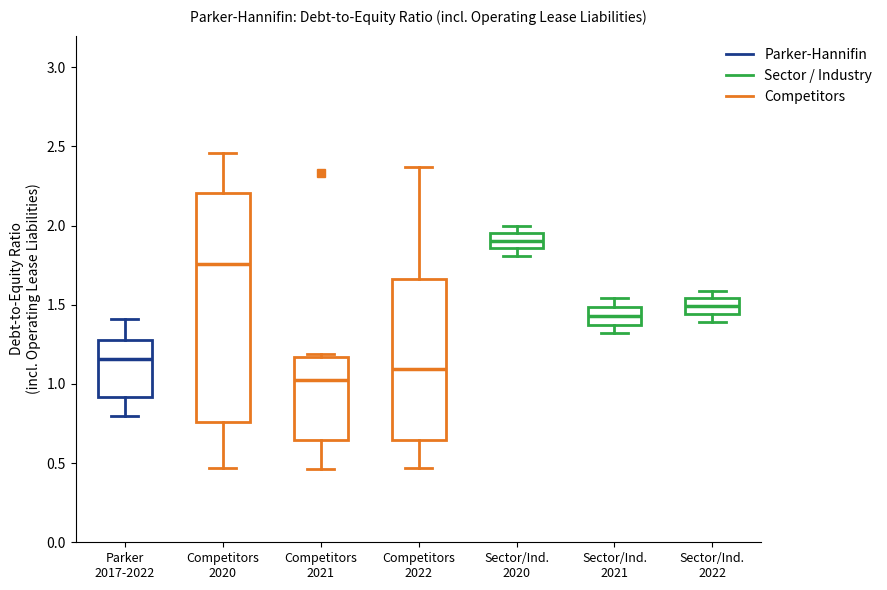

Where does the median line of the box for Sector/Ind. 2022 sit on the y-axis? The values are not printed on the chart, so give them approximately, as read against the axis.

1.50